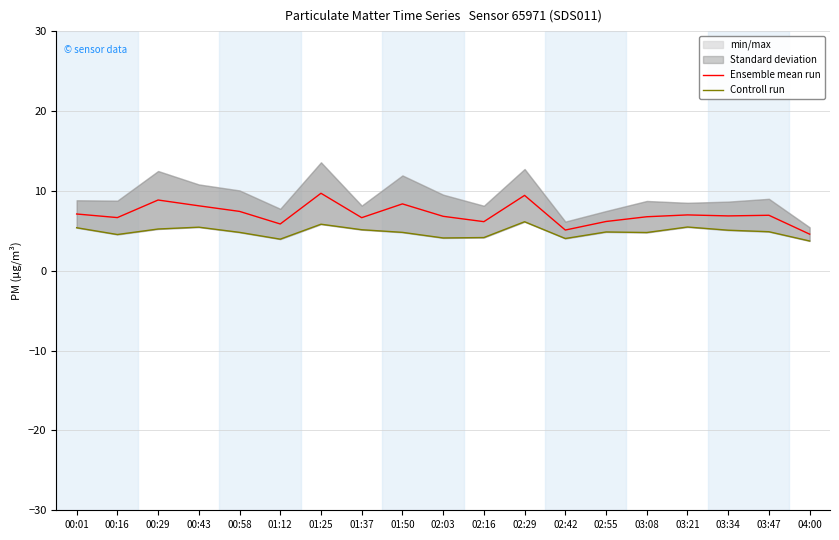

What is the spread (max minus min) of values at 00:01?

1.7